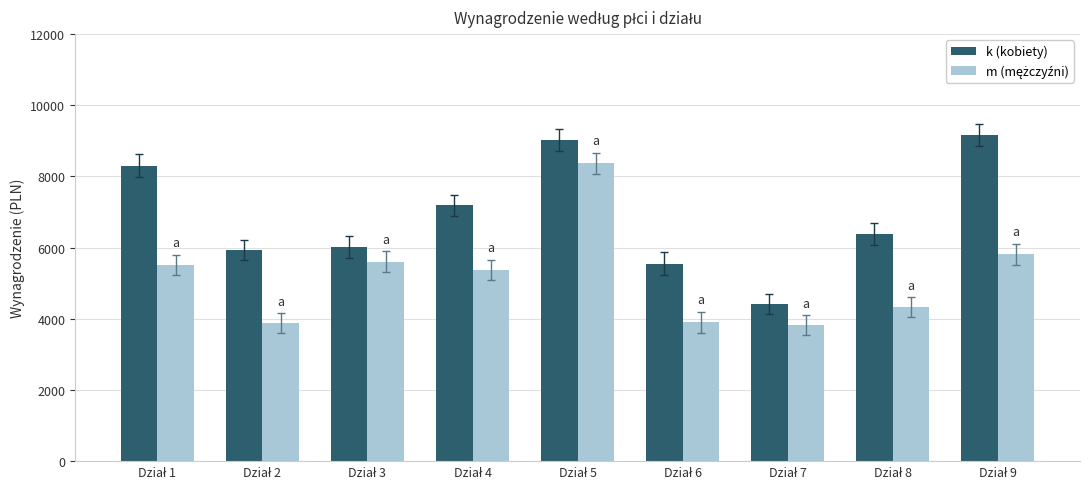

Does the chart contain any negative values?

No